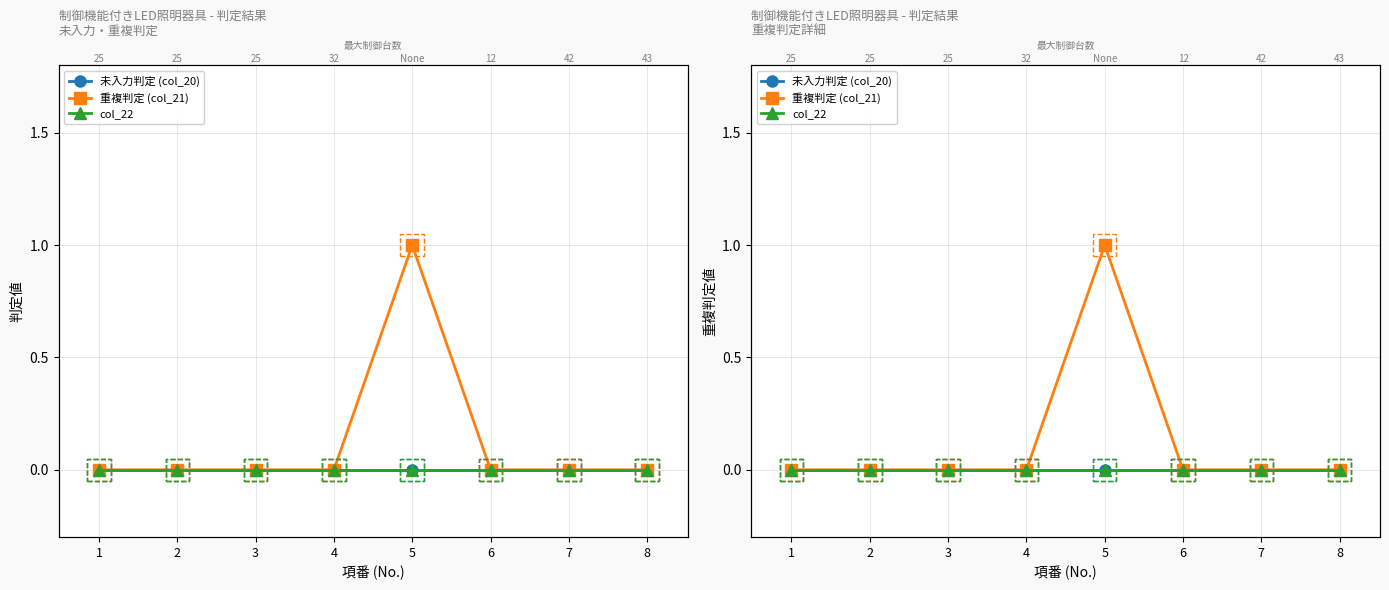

Is the value of col_22 at 4 greater than the value of 未入力判定 (col_20) at 5?

No